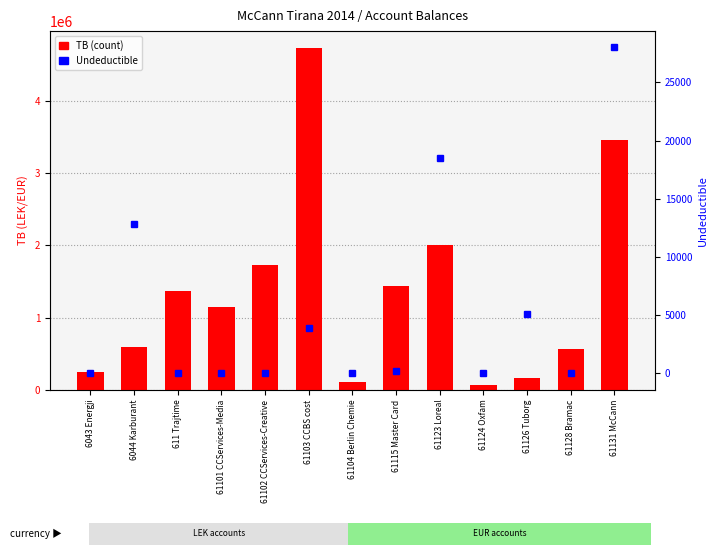

At which label does TB (count) first exceed 1149043?

611 Trajtime